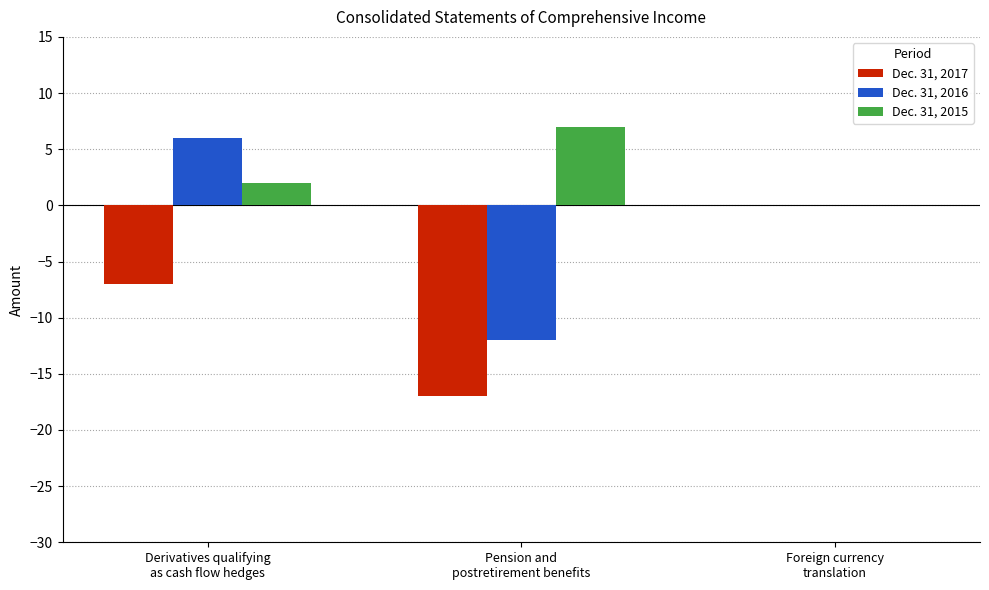

Reading left to right, extract all data points from this chart.

Dec. 31, 2017: -7	-17	0
Dec. 31, 2016: 6	-12	0
Dec. 31, 2015: 2	7	0